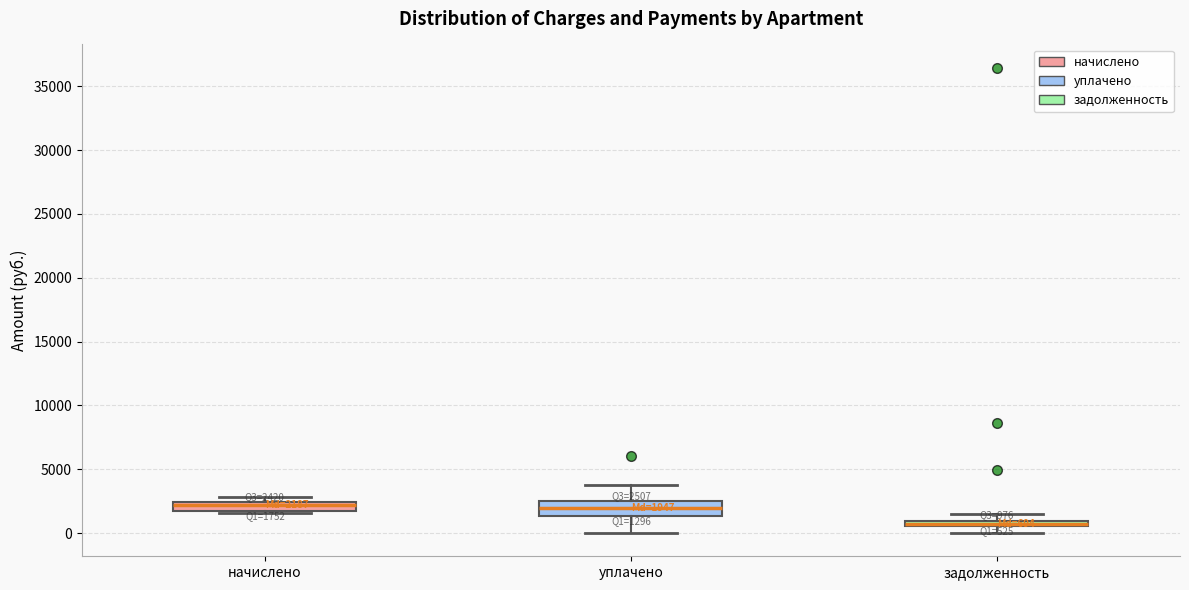

Which box is the tallest, from its lower edge to its upper edge?

уплачено